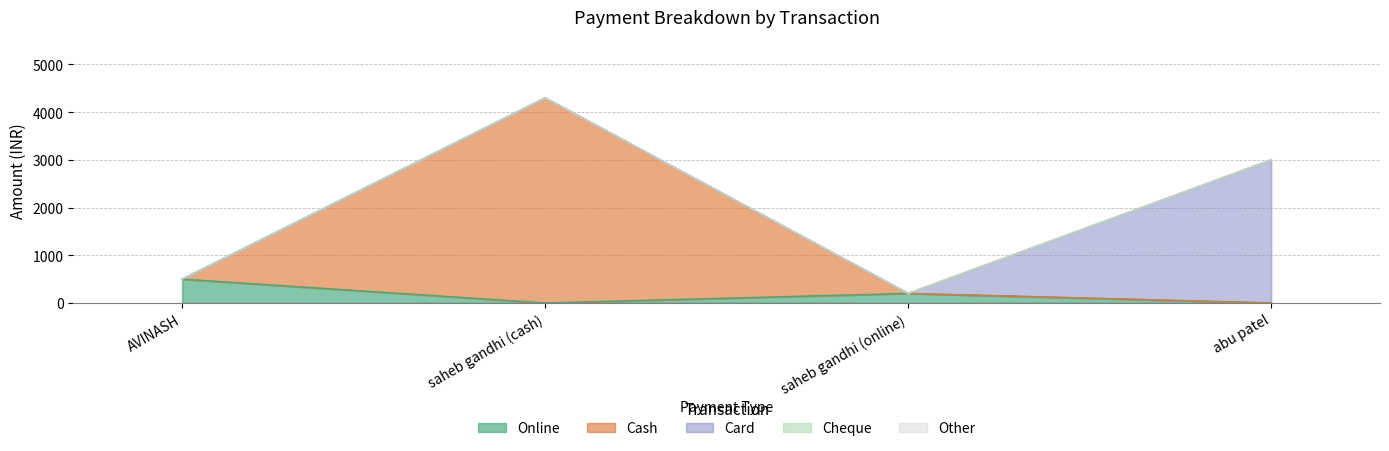

Which series has the widest spread of values?

Cash